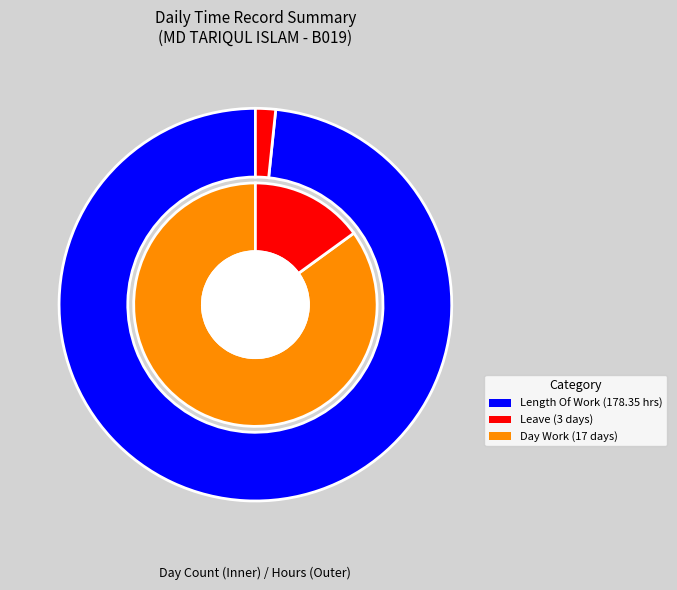

Is it true that Leave is 2% of the pie?

True